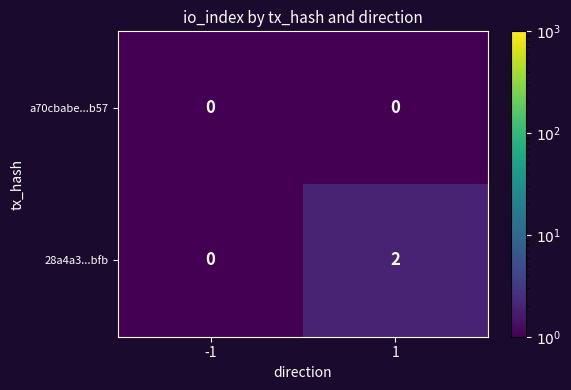

Which series has the largest range (max minus min)?

28a4a3...bfb